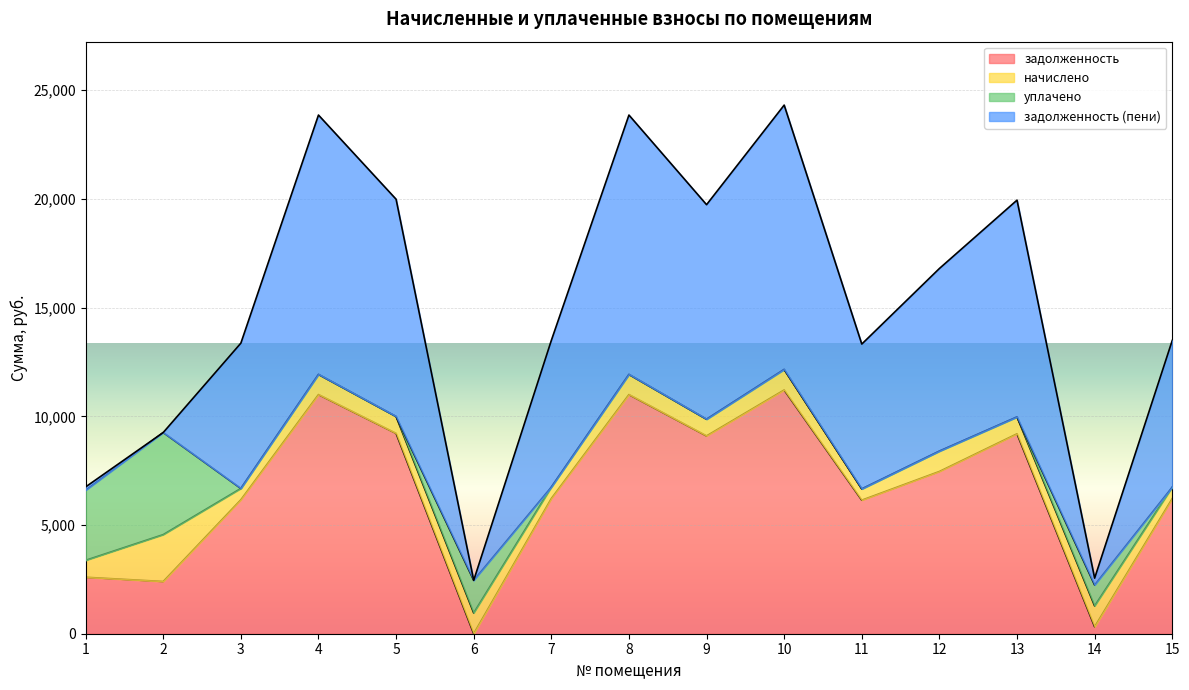

At which label is задолженность (пени) closest to 6079?

11